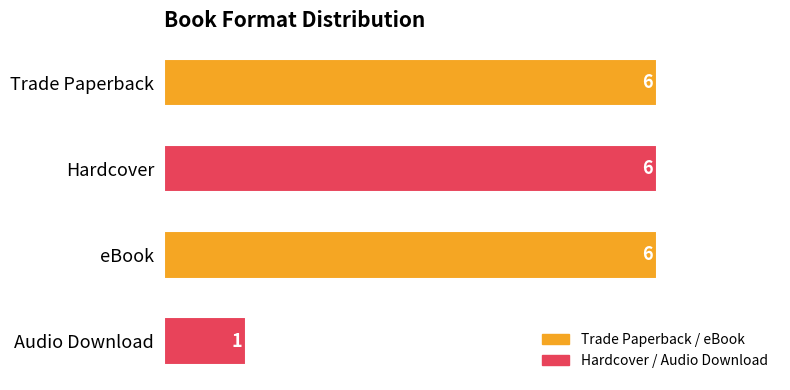

How many data points are less than 6?

1